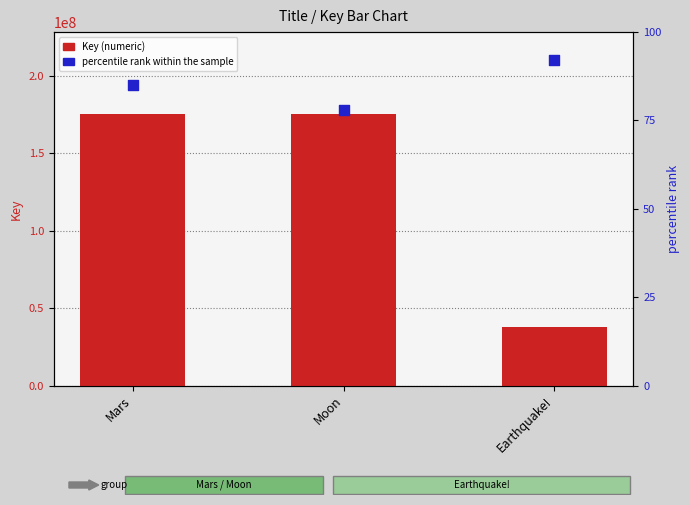

What is the total value across all series at Mars?

175533247